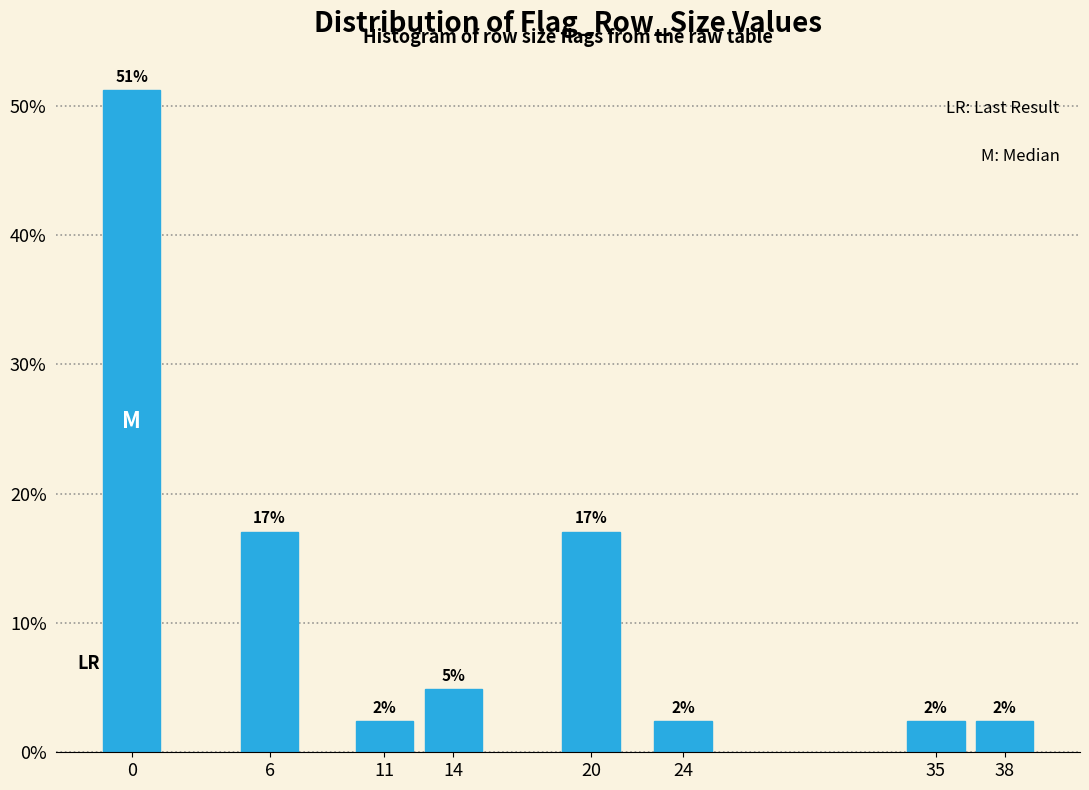

Are the bars horizontal?

No